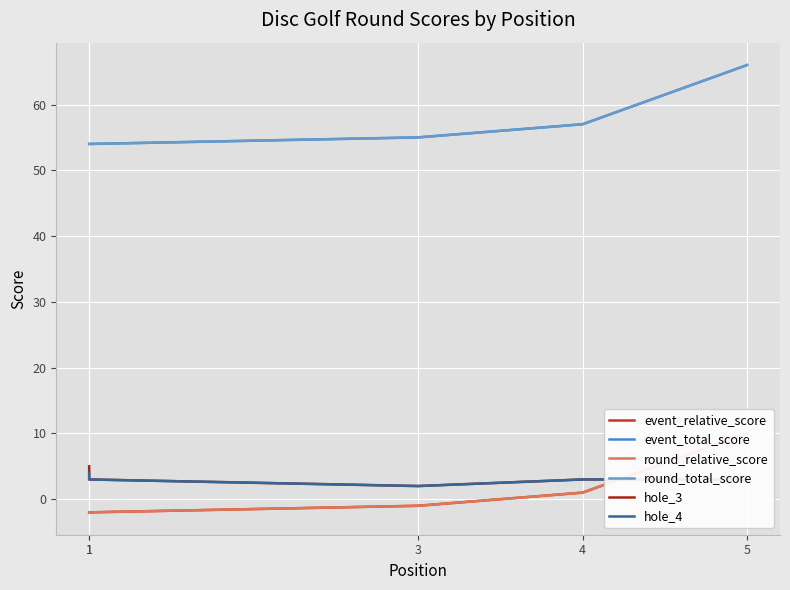

What value does the event_total_score series have at 1?

54